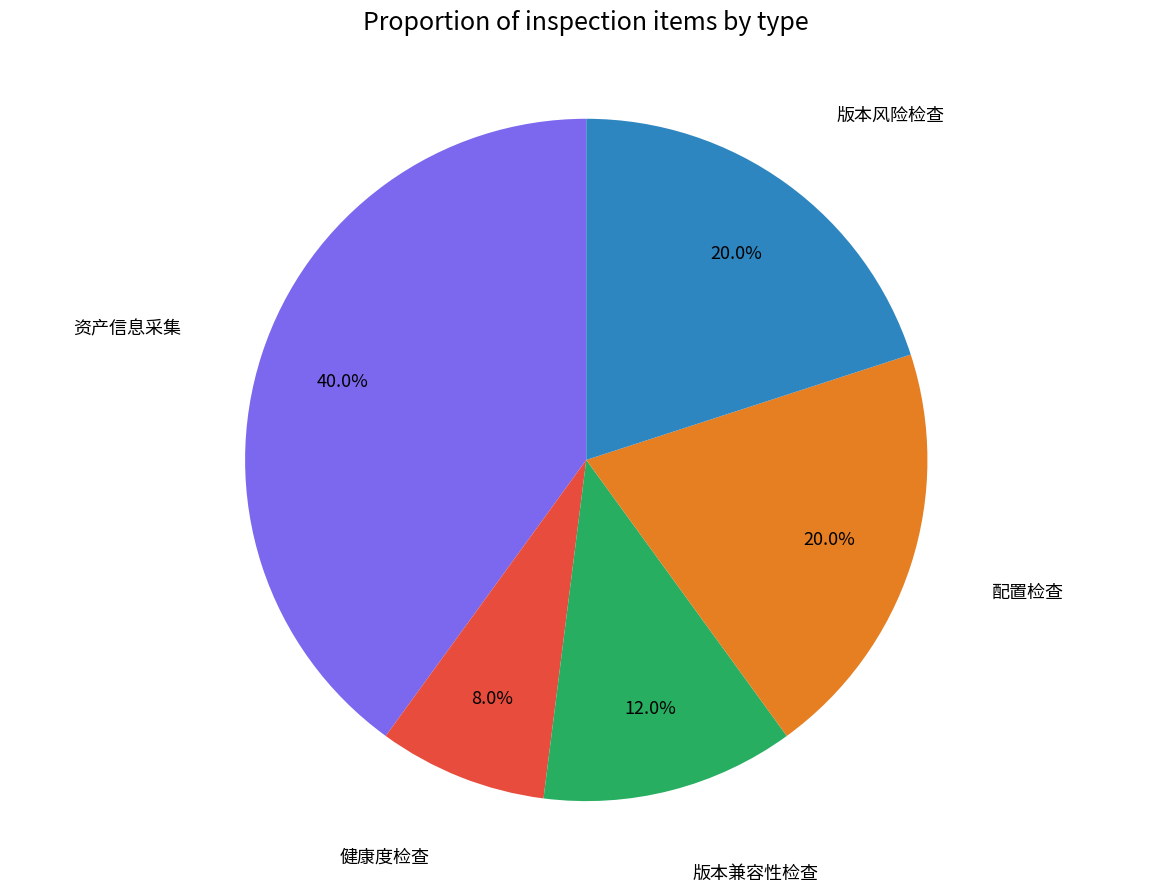

Is there any slice that represents more than half of the pie?

No